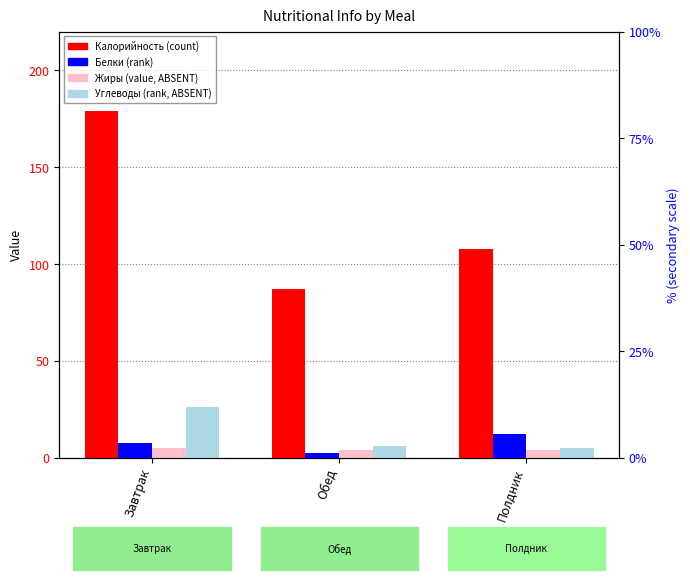

What are all the series names shown in the legend?

Калорийность, Белки, Жиры, Углеводы